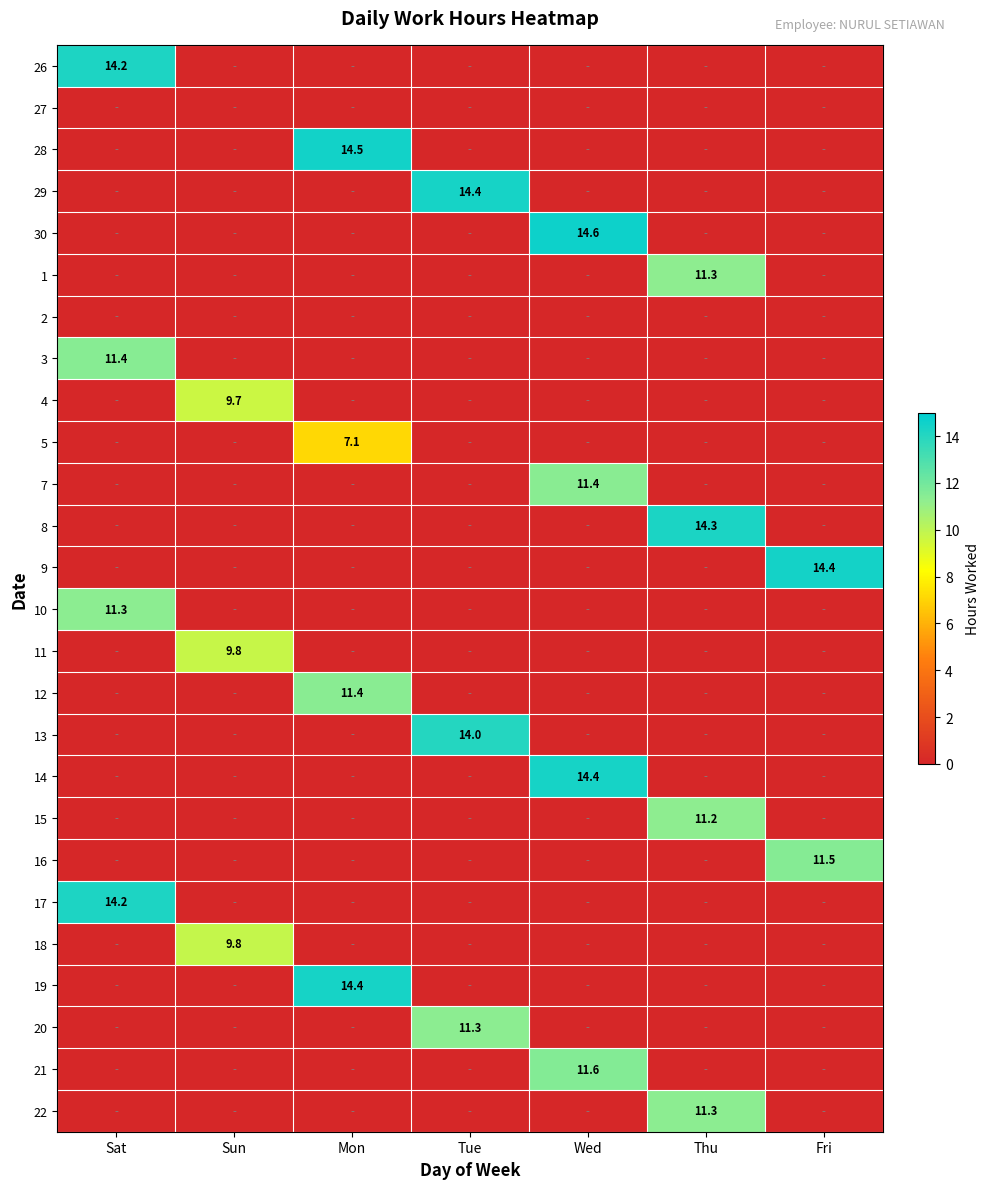

At how many categories does at least one series exceed 8?

7